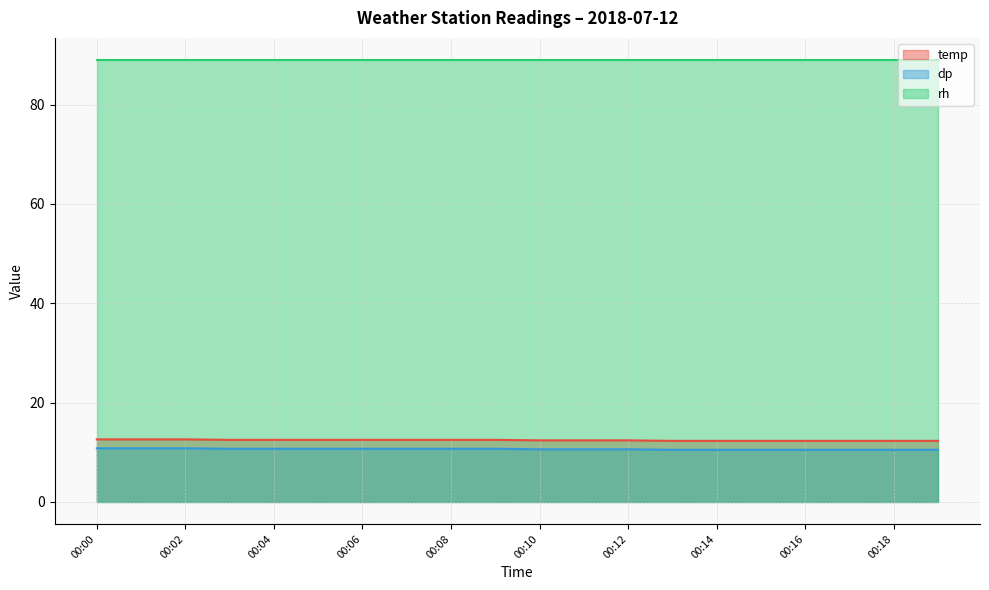

True or false: temp and dp intersect in this chart.

False